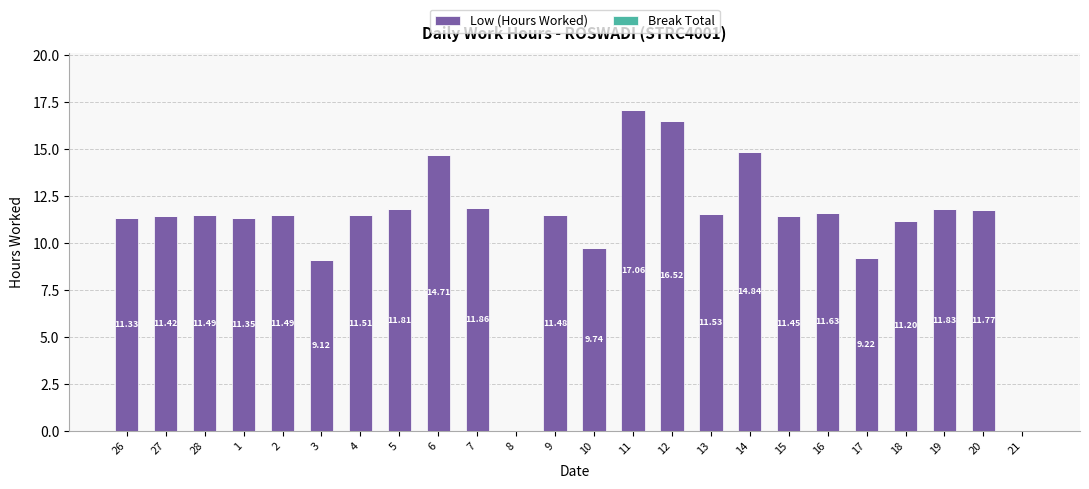

What is the sum of all values?

264.4